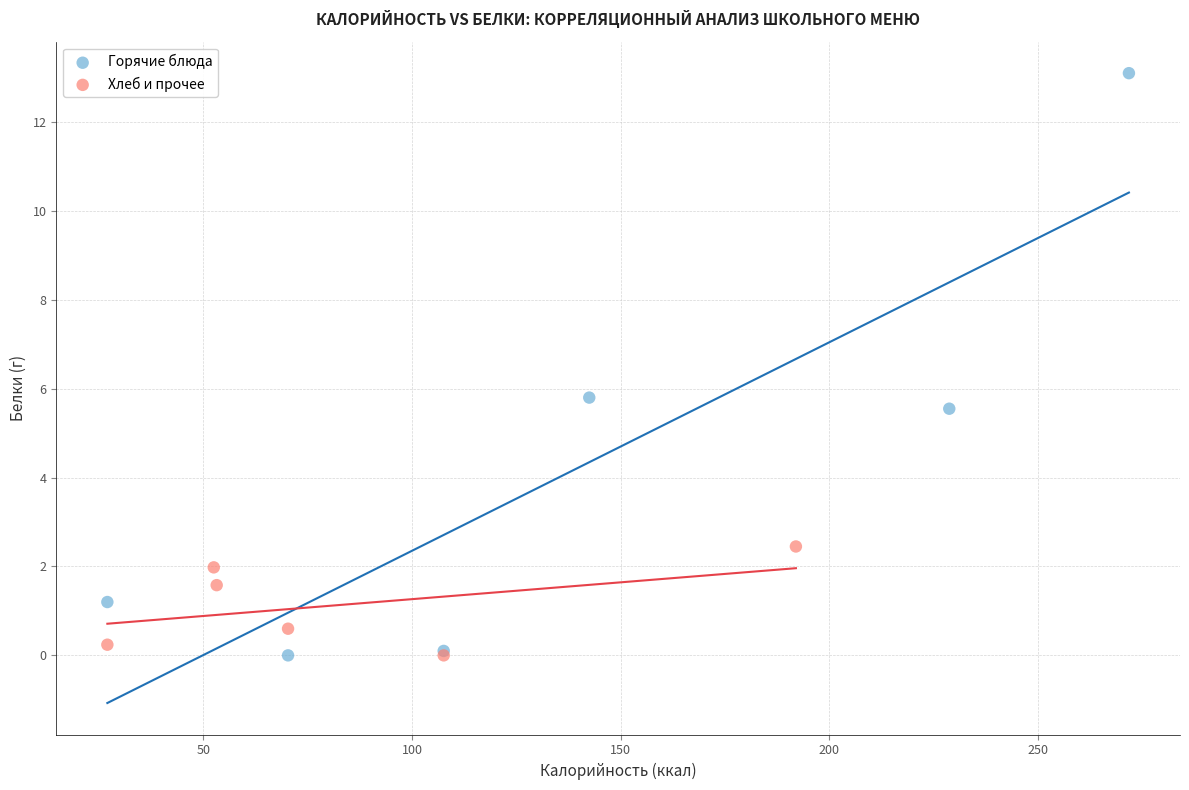

Which series has the widest spread of Y values?

Горячие блюда